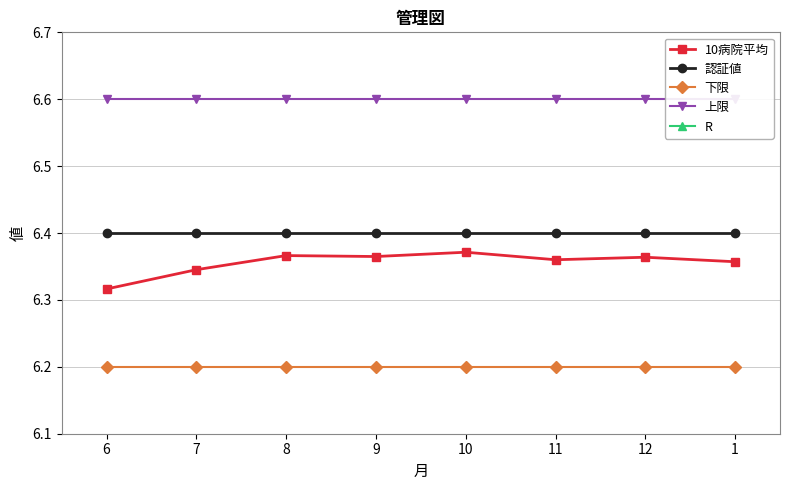

What is the total value across all series at 1?

25.7